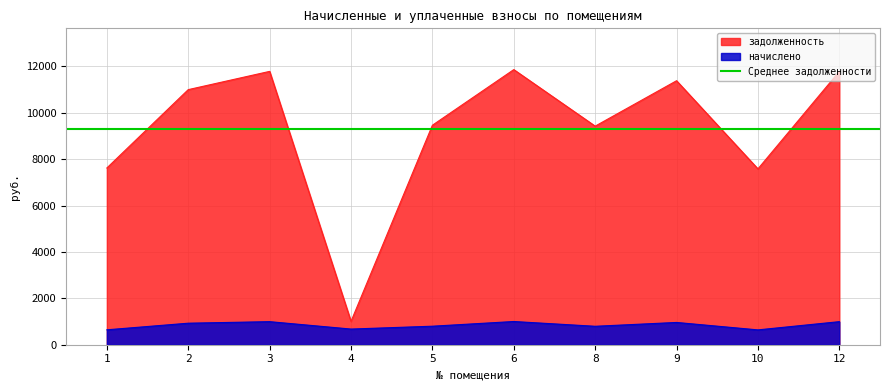

Which category has the lowest value in the задолженность series?

4